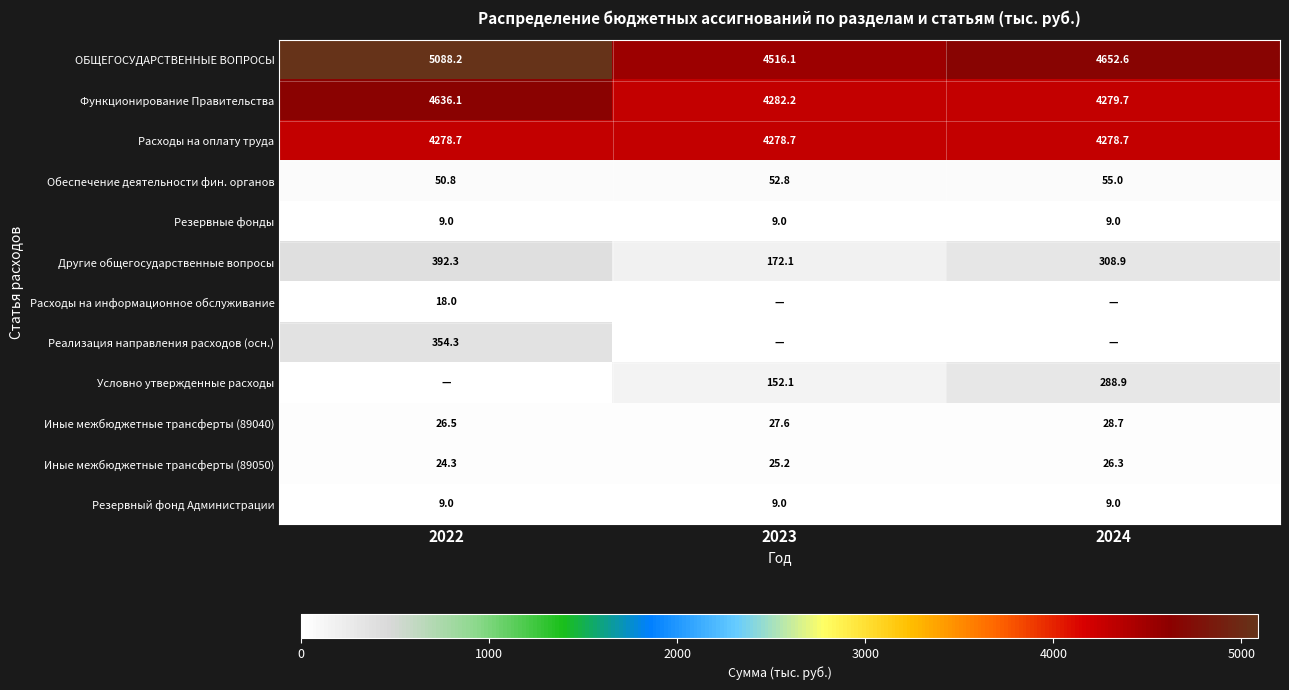

Read the Обеспечение деятельности фин. органов value at 2023.

52.8